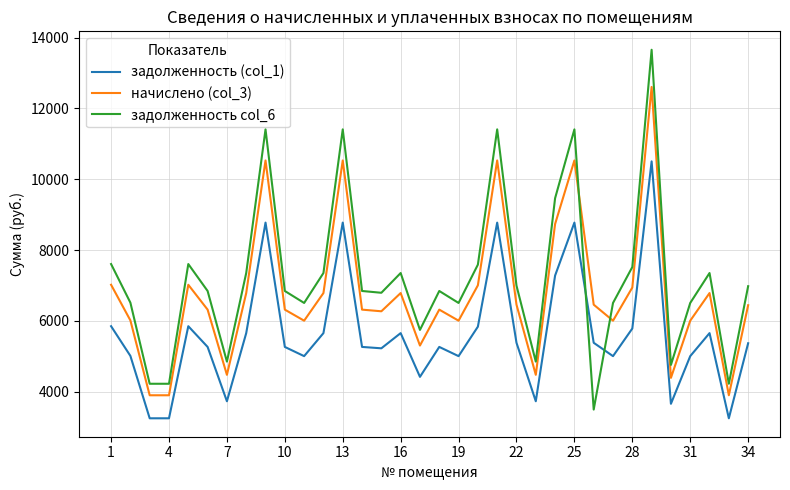

Does the chart have visible grid lines?

Yes